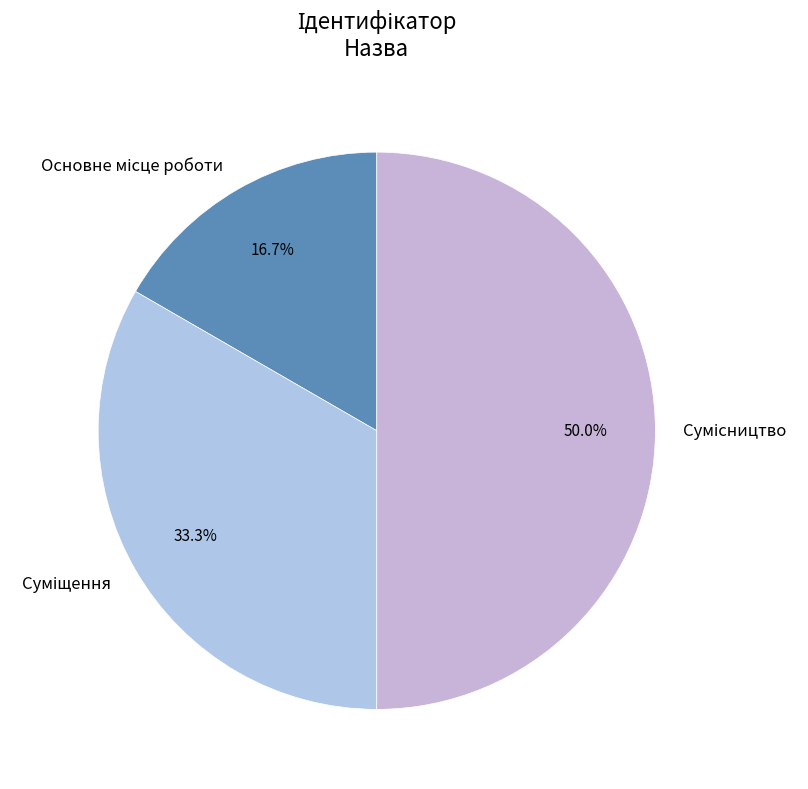

How many segments does this pie chart have?

3